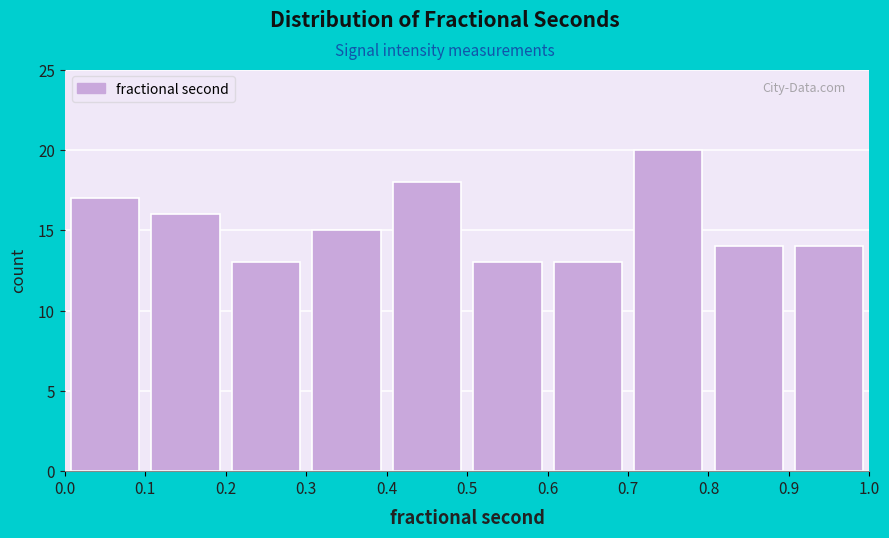

Over which range of the x-axis is the bar tallest?

0.7 to 0.8